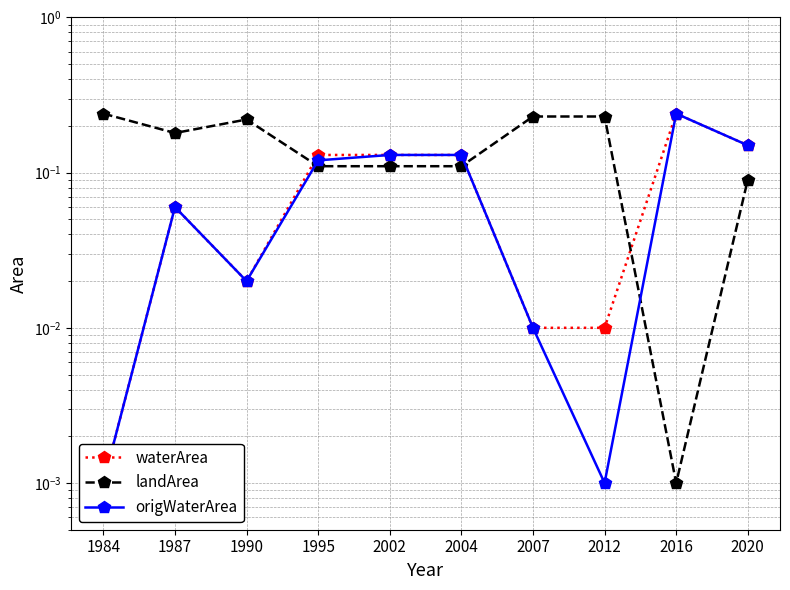

At 1984, list the series in order from largest to smallest.

landArea, waterArea, origWaterArea